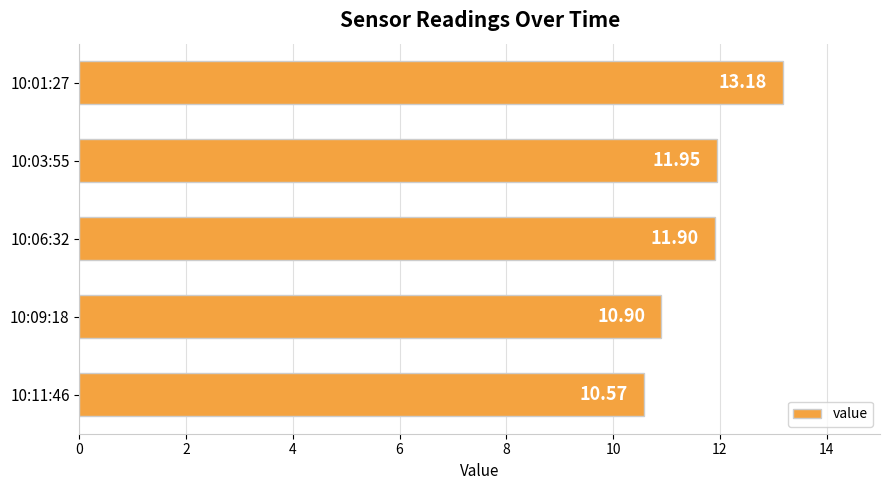

Count the number of data series in this chart.

1